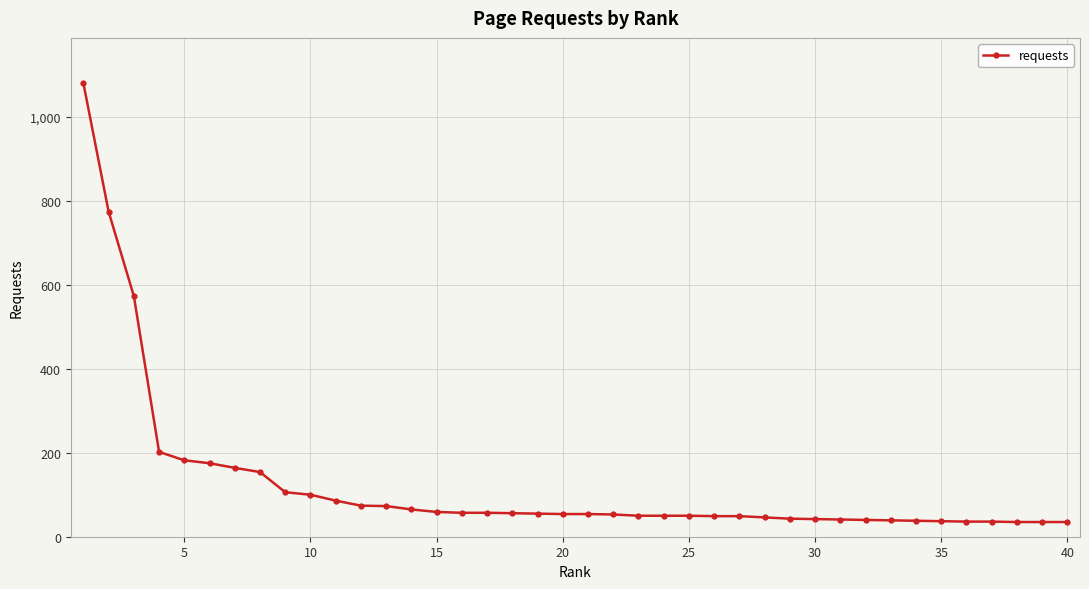

What is the sum of all values?

5004